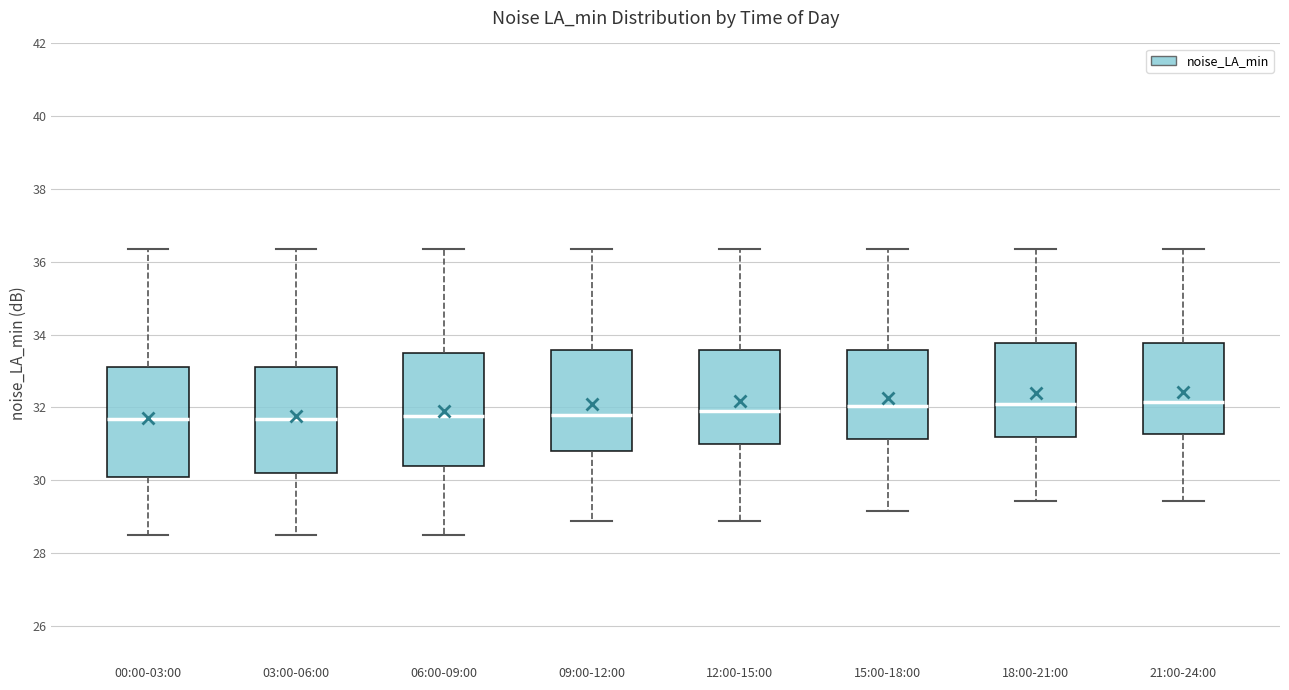

Reading left to right, transcribe this box plot: for each box, give where its median line is, the range the box spans, and where its two whiskers end, as read against the y-axis. The values are not printed on the chart, so give them approximately, as read against the axis.

00:00-03:00: median 31.6, box 30.0 to 33.2, whiskers 28.6 to 36.4
03:00-06:00: median 31.6, box 30.2 to 33.2, whiskers 28.6 to 36.4
06:00-09:00: median 31.8, box 30.4 to 33.6, whiskers 28.6 to 36.4
09:00-12:00: median 31.8, box 30.8 to 33.6, whiskers 28.8 to 36.4
12:00-15:00: median 32.0, box 31.0 to 33.6, whiskers 28.8 to 36.4
15:00-18:00: median 32.0, box 31.2 to 33.6, whiskers 29.2 to 36.4
18:00-21:00: median 32.0, box 31.2 to 33.8, whiskers 29.4 to 36.4
21:00-24:00: median 32.2, box 31.2 to 33.8, whiskers 29.4 to 36.4